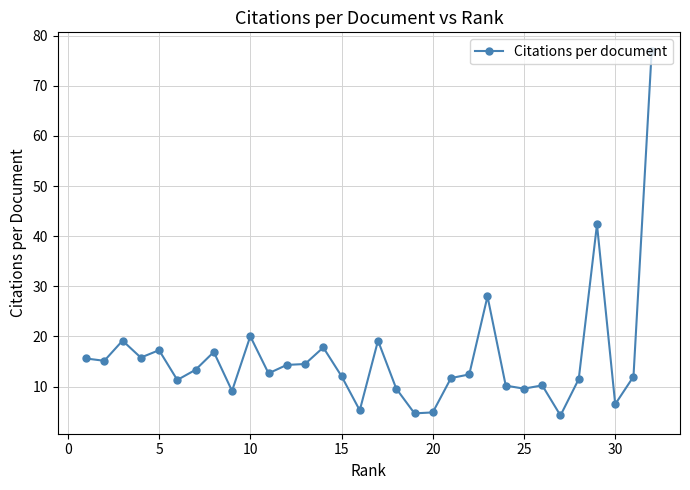

True or false: the data has more than 2 interior local peaks.

True